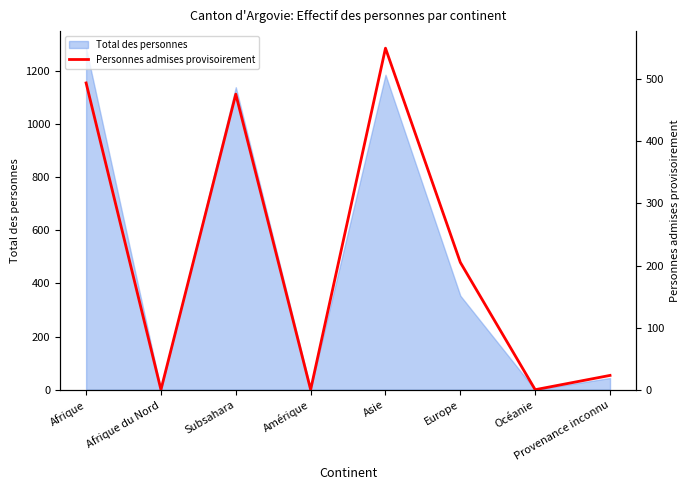

The value at Océanie is -282. True or false?

False